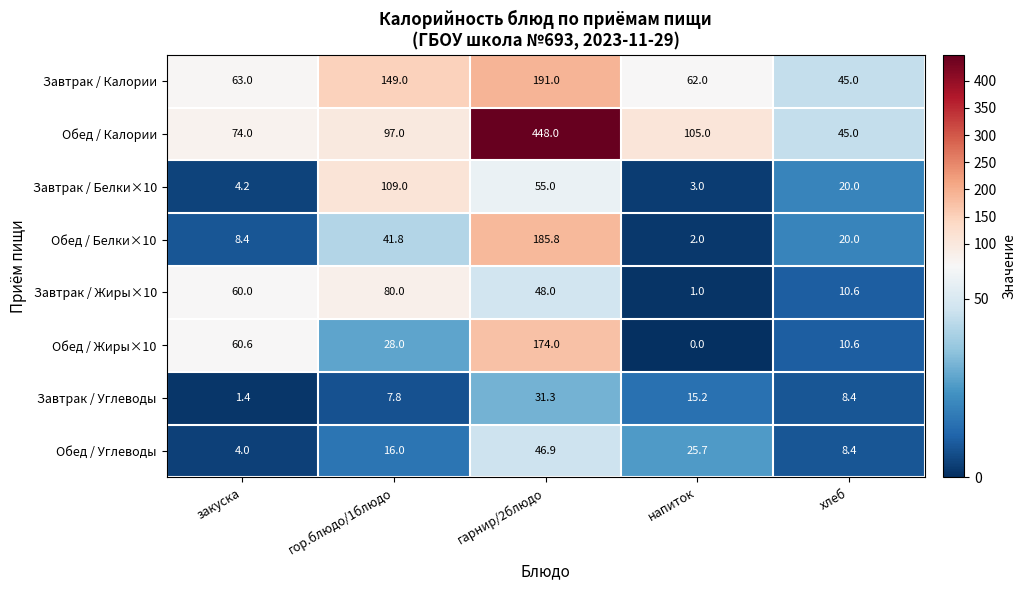

What is the maximum value shown in the chart?

448.0